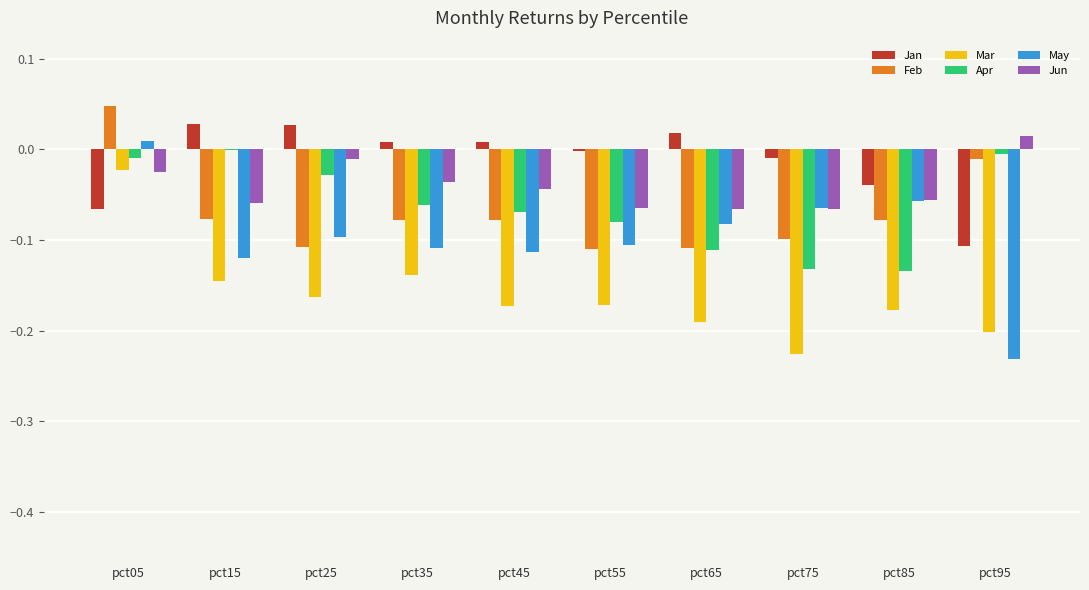

How many groups of bars are there?

10